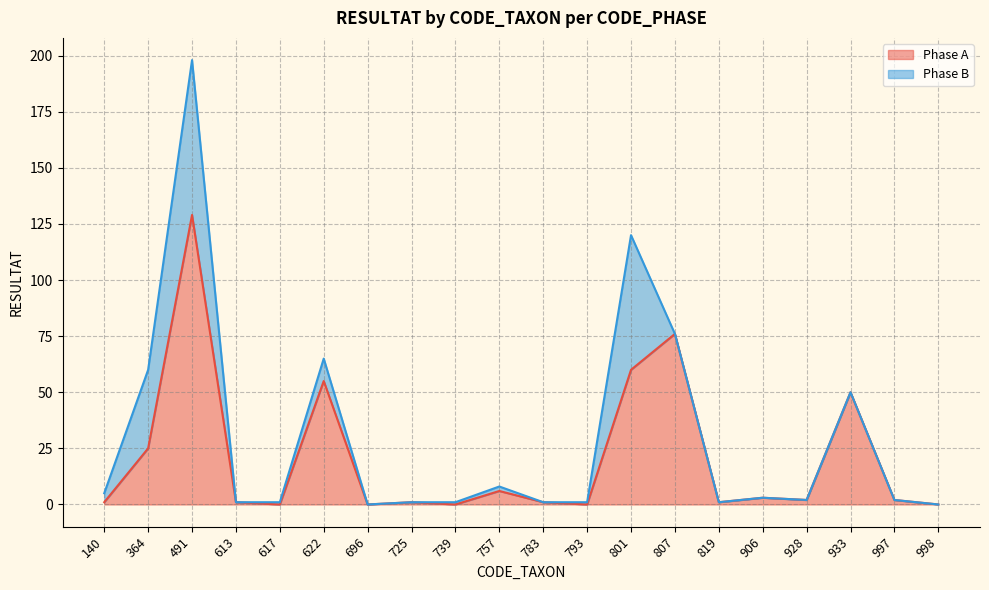

Approximately how many times larger is the value at 906 compared to 801?

0.1